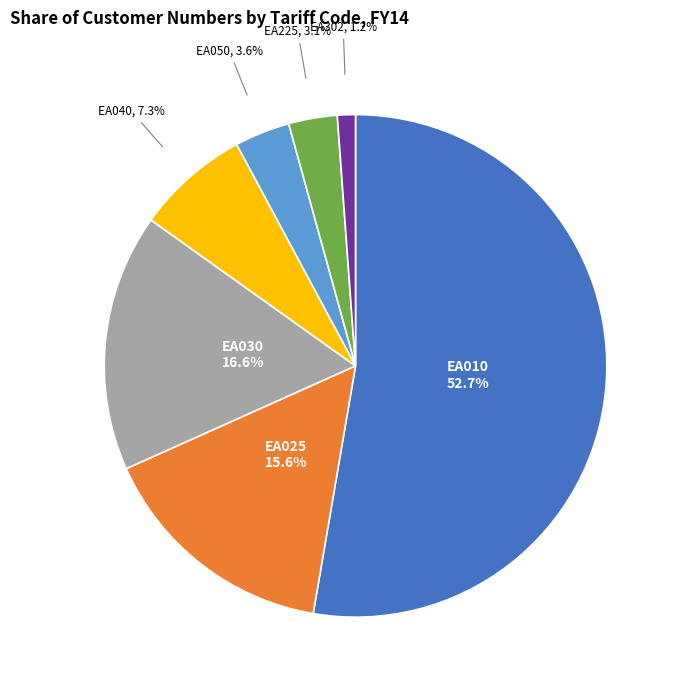

Is there a majority slice in this chart?

Yes